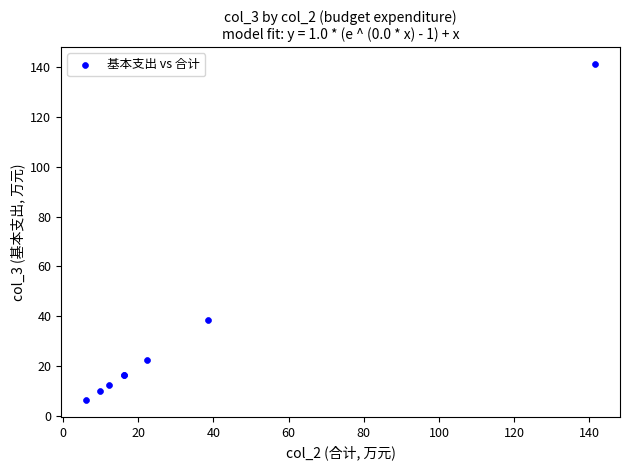

What Y value in the scatter plot is closest to 73?

38.6